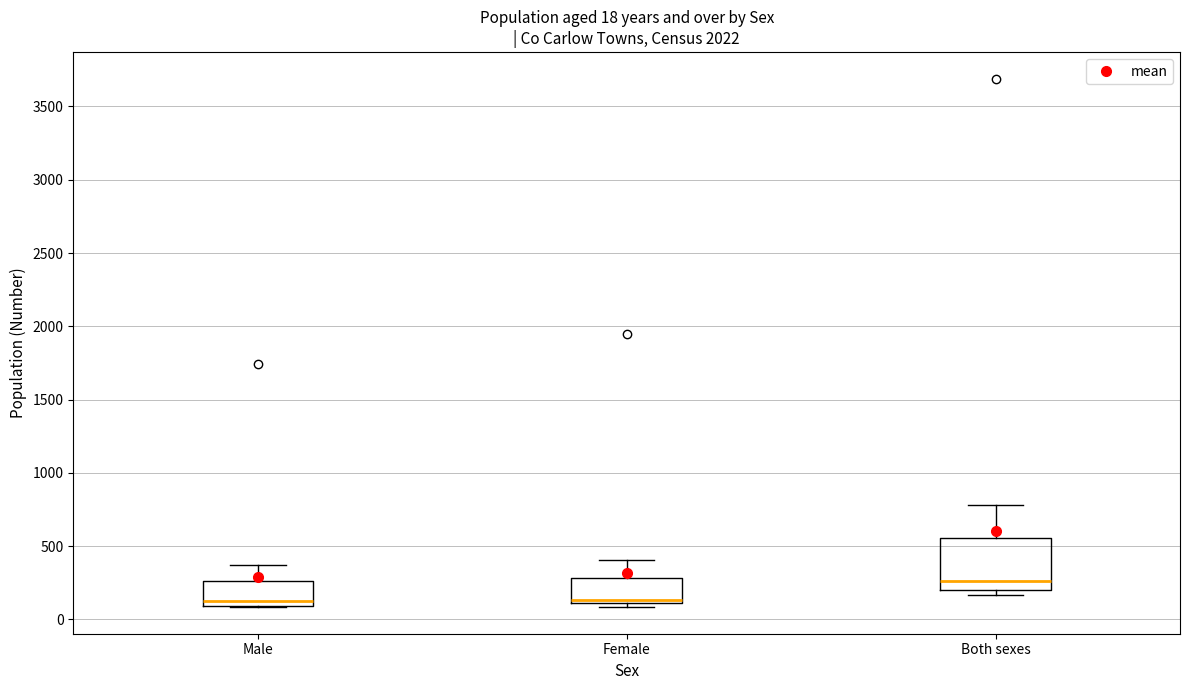

Which box has the highest median line?

Both sexes